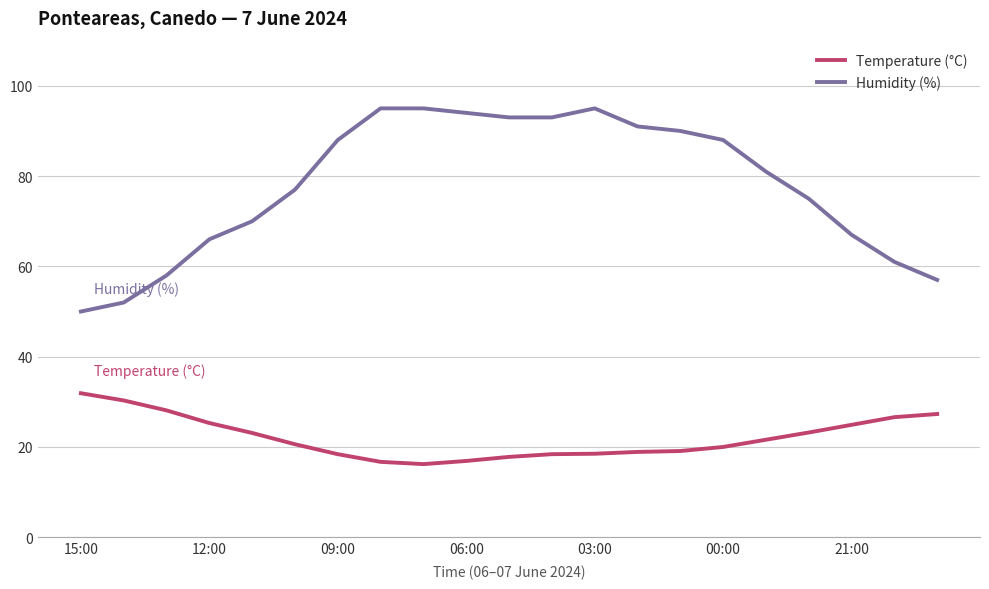

List the series in order of their overall mean, highest first.

Humidity (%), Temperature (°C)